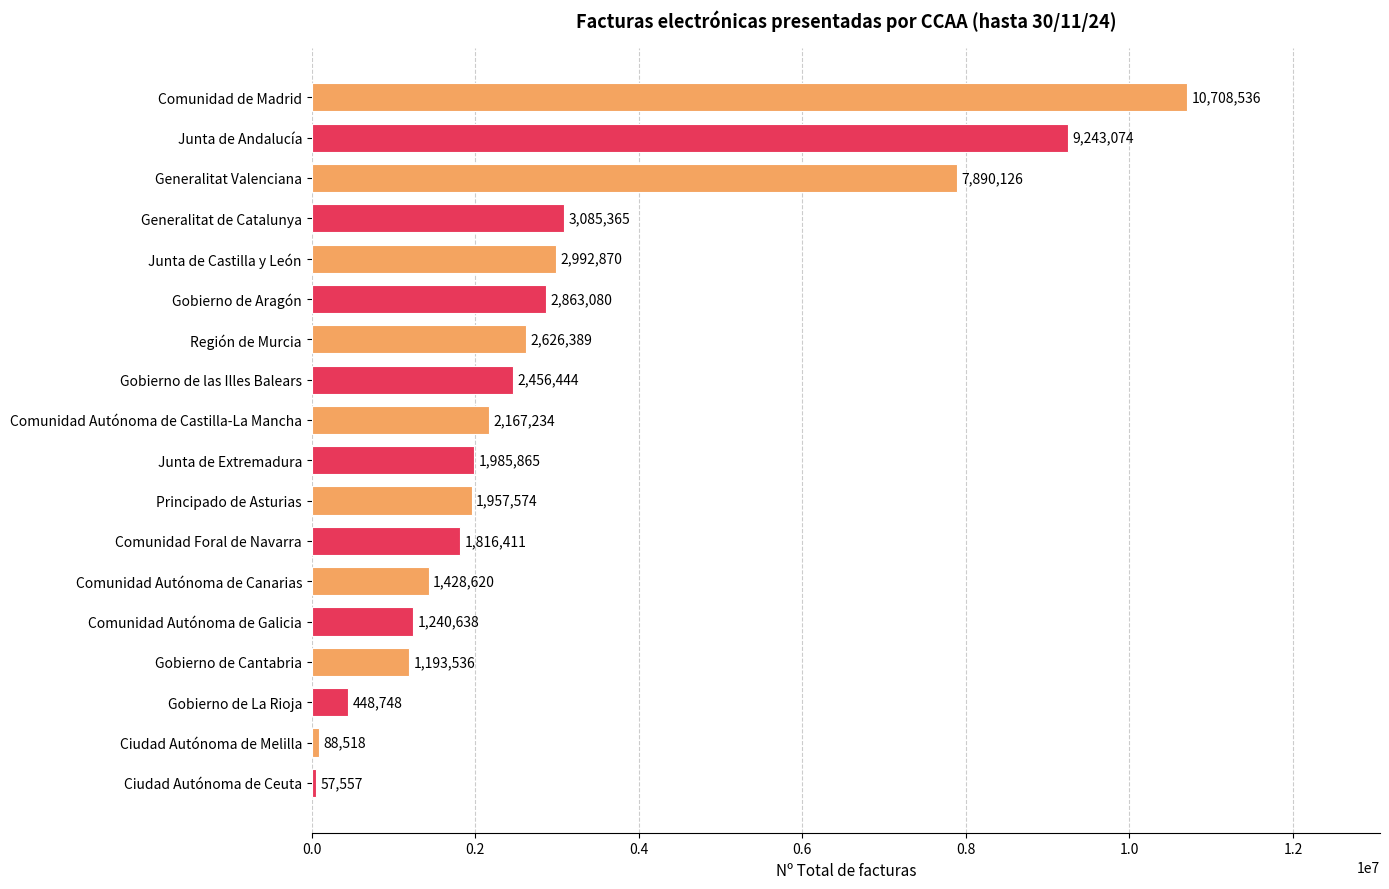

What is the difference between the values at Comunidad Autónoma de Castilla-La Mancha and Ciudad Autónoma de Ceuta?

2109677